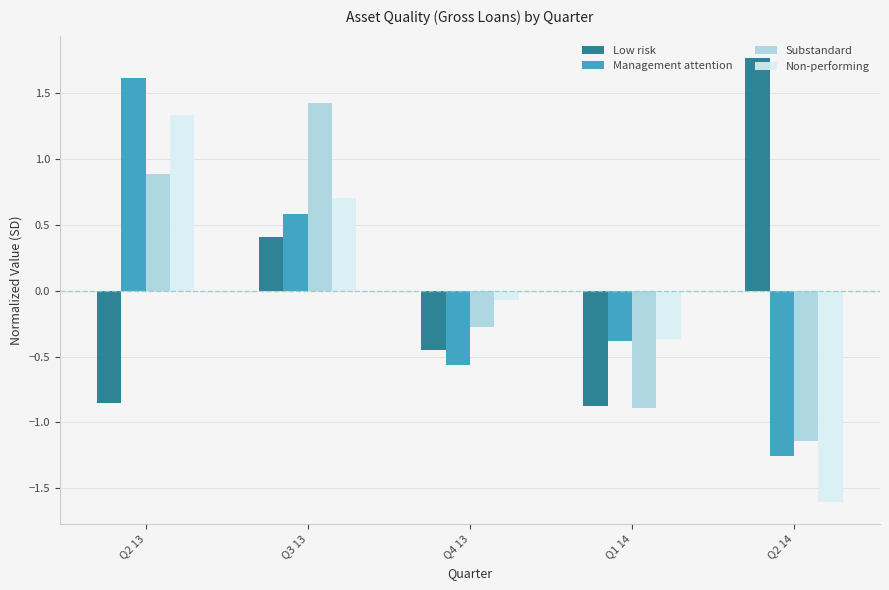

Where does the Low risk series first go above 0?

Q3 13